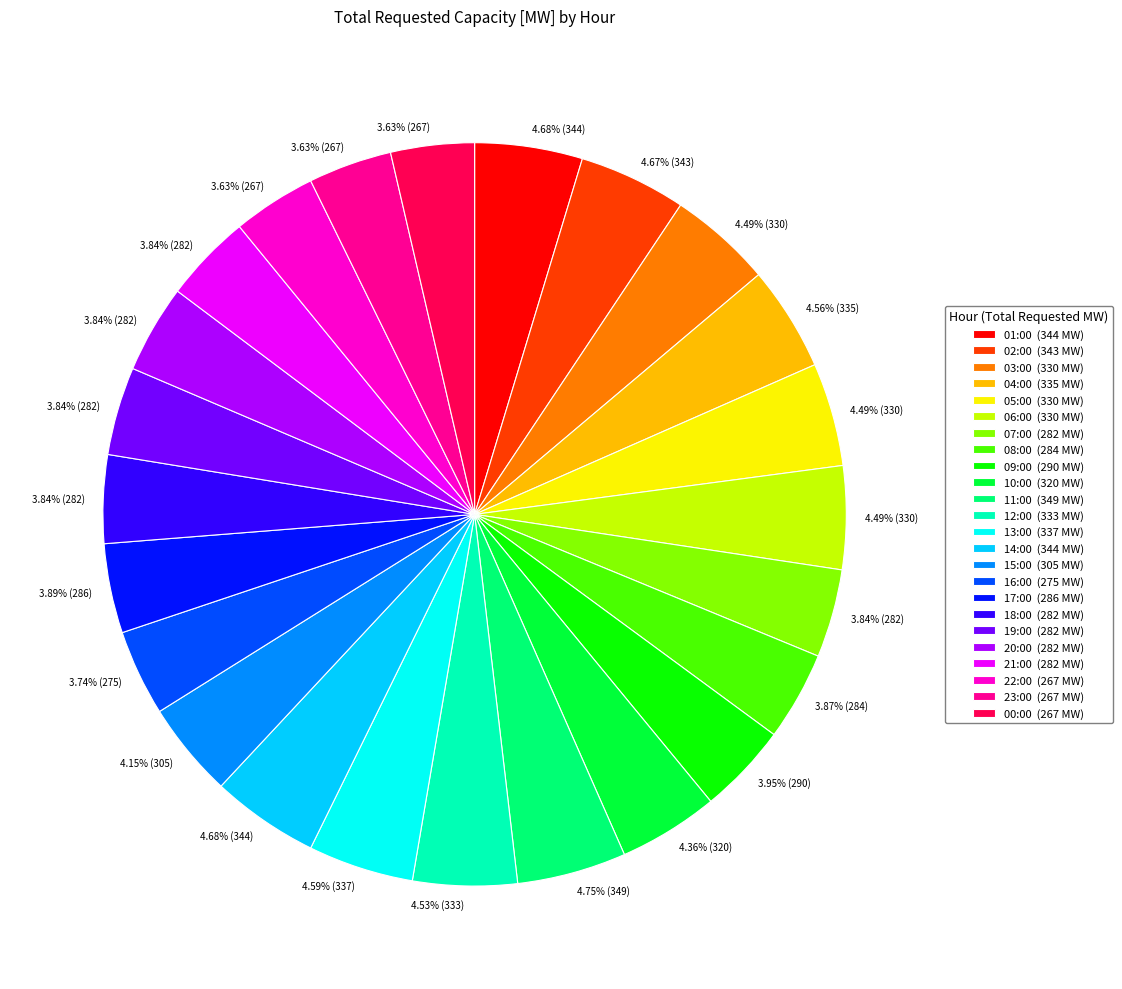

What portion of the pie excludes 21:00?

96.2%